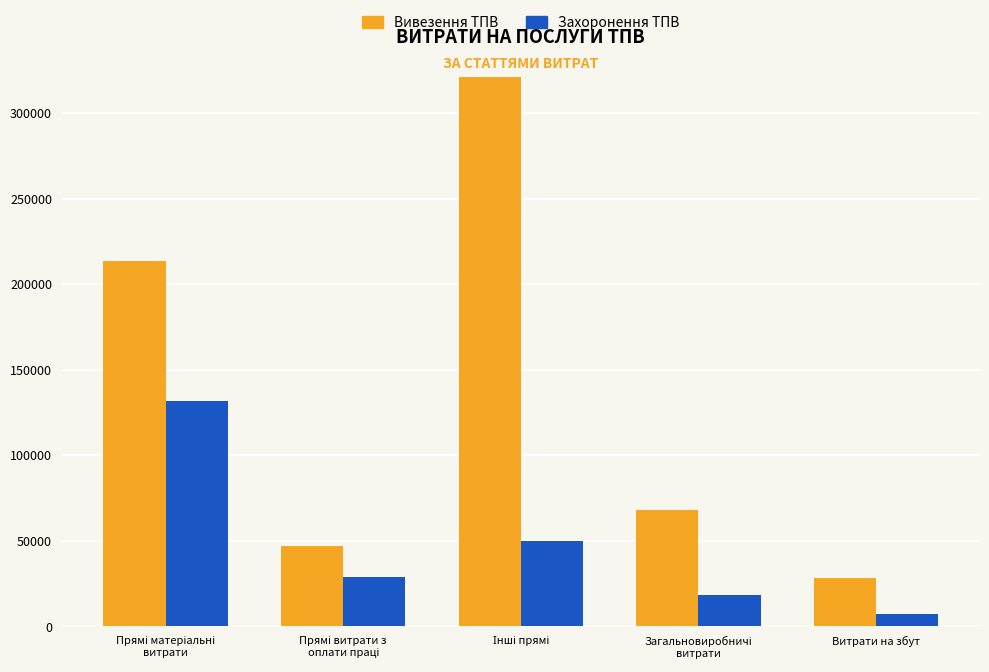

At which label does Вивезення ТПВ reach its minimum?

Витрати на збут